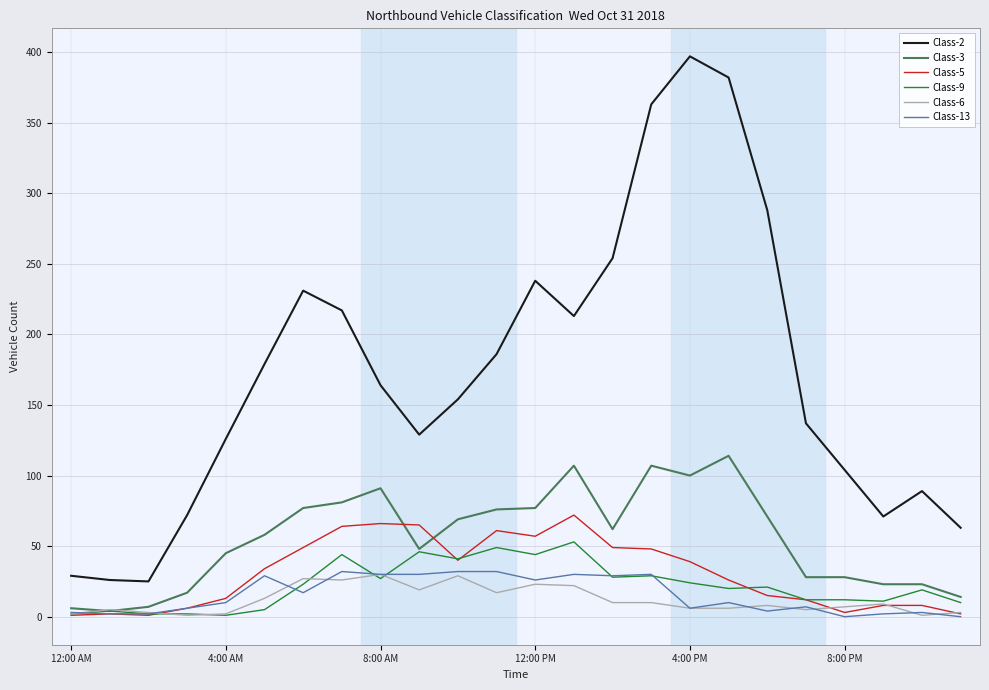

What is the greatest value displayed?

397